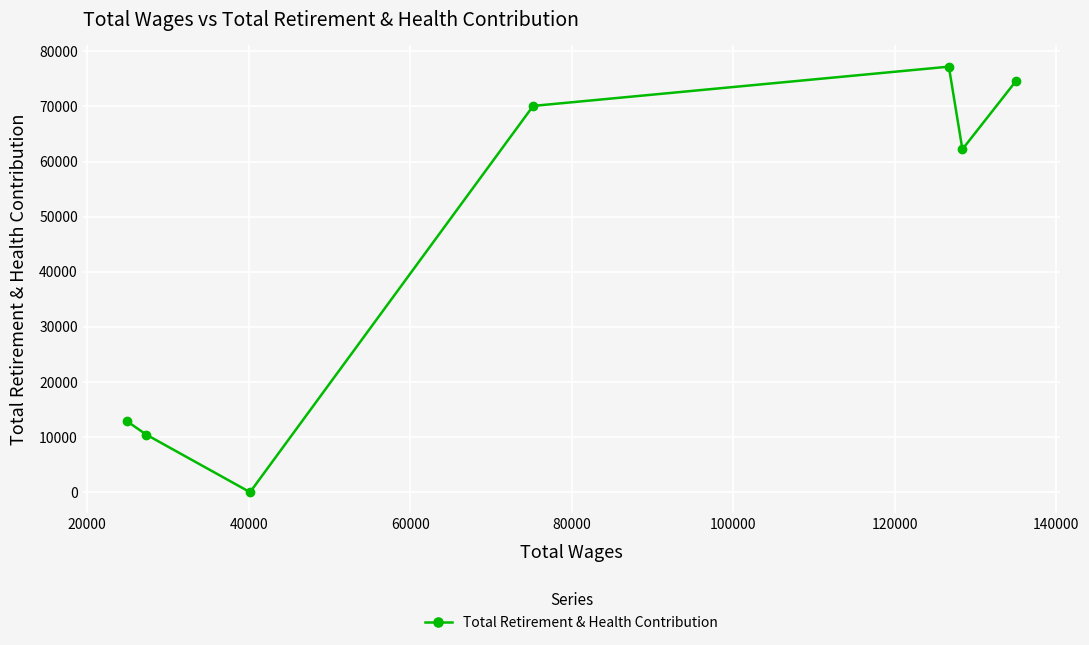

What is the sum of all values?

307439